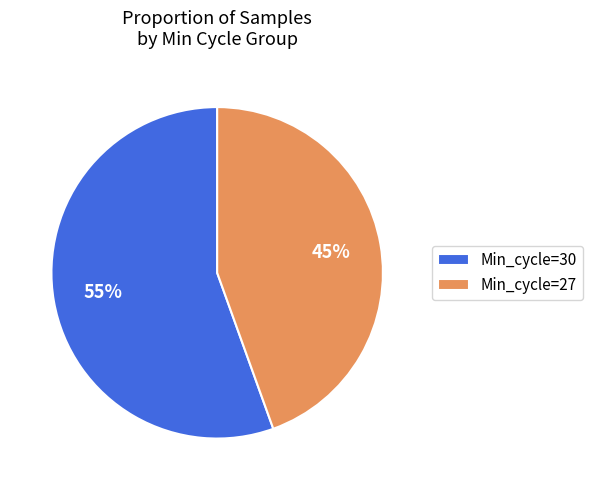

True or false: Min_cycle=27 accounts for 45% of the total.

True